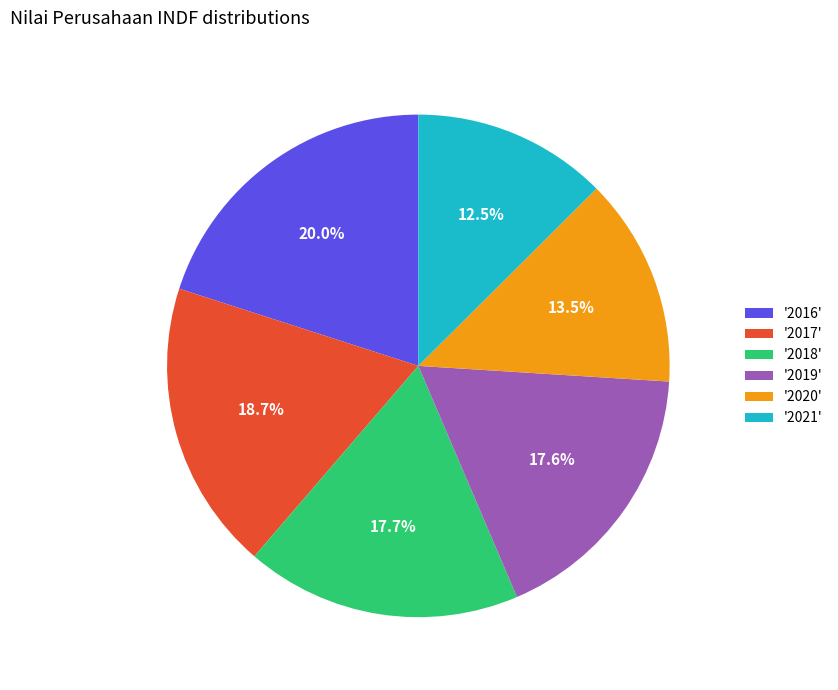

What is the smallest slice in the pie chart?

'2021'